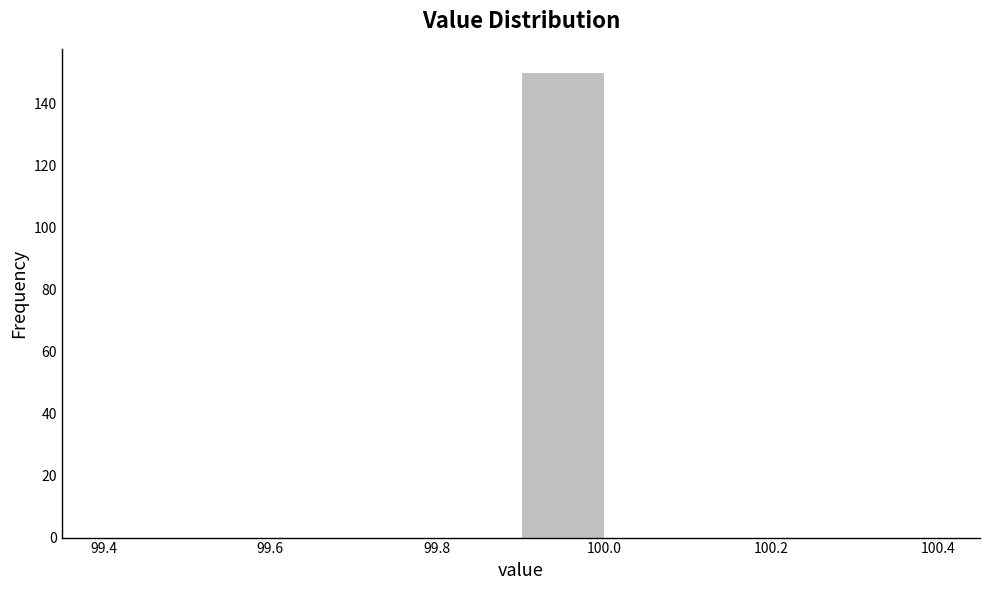

Which range on the x-axis has the tallest bar?

99.9 to 100.0